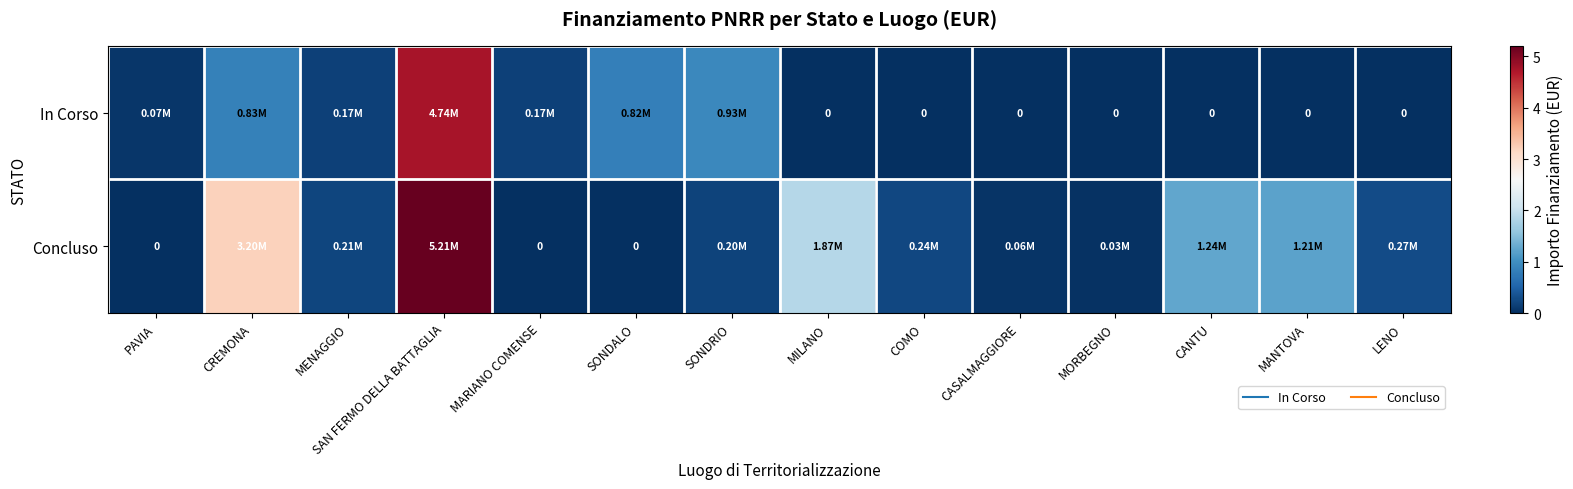

At how many categories does at least one series exceed 2?

2